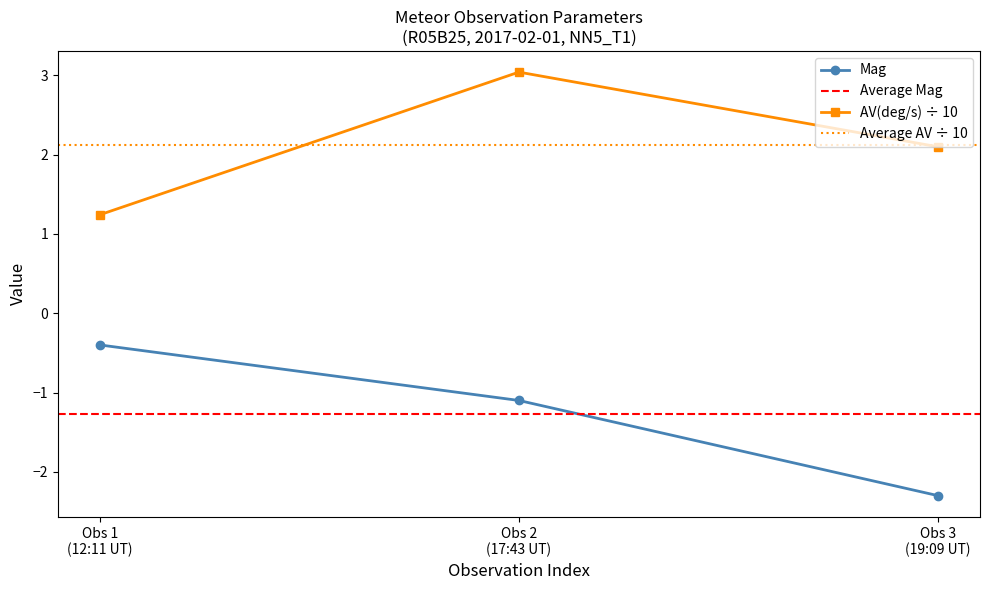

True or false: AV(deg/s) has a value of 2.1 at Obs 1 (12:11 UT).

False